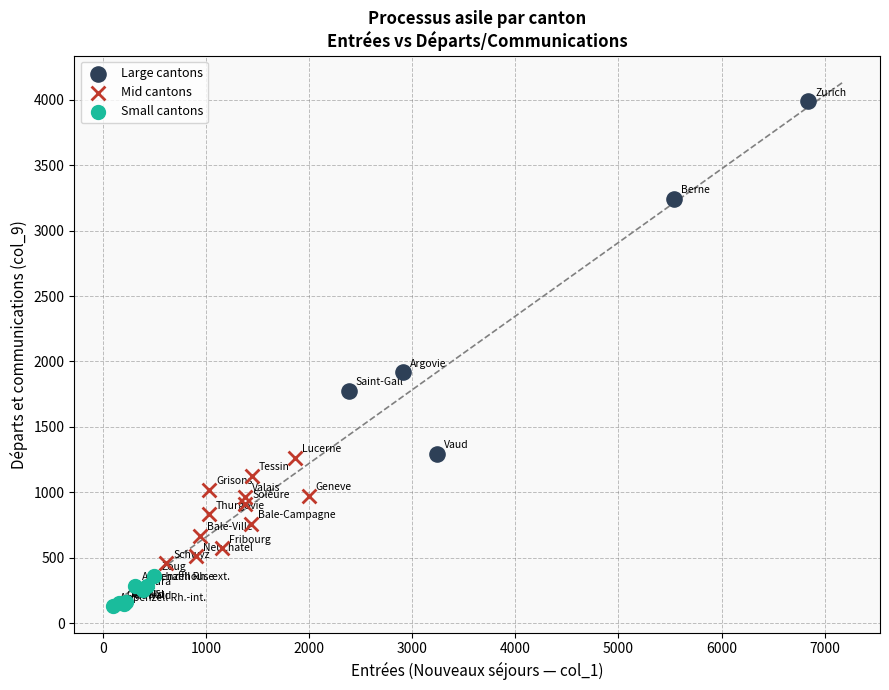

What are all the series names shown in the legend?

Large cantons, Mid cantons, Small cantons